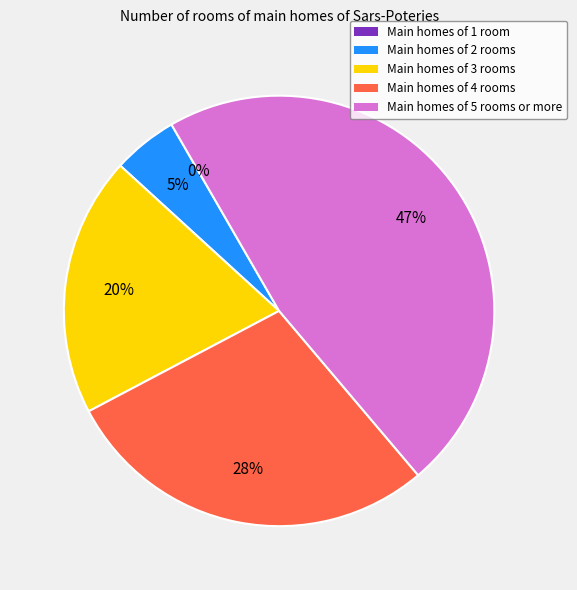

Is there a majority slice in this chart?

No